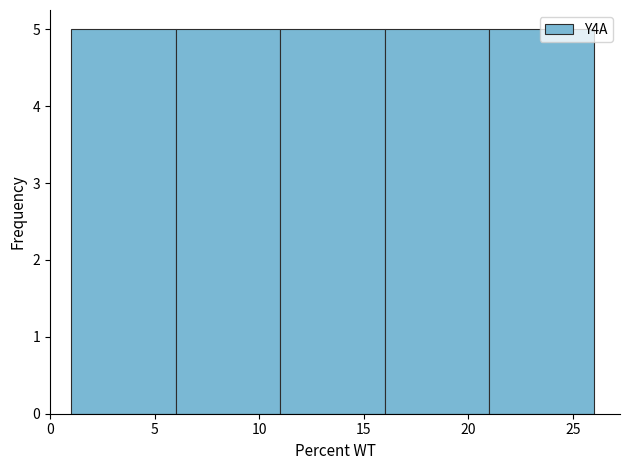

Reading left to right, list every bar in this chart as the range it spans on the x-axis followed by its height. The values are not printed on the chart, so give them approximately, as read against the axis.

1 to 6: 5
6 to 11: 5
11 to 16: 5
16 to 21: 5
21 to 26: 5